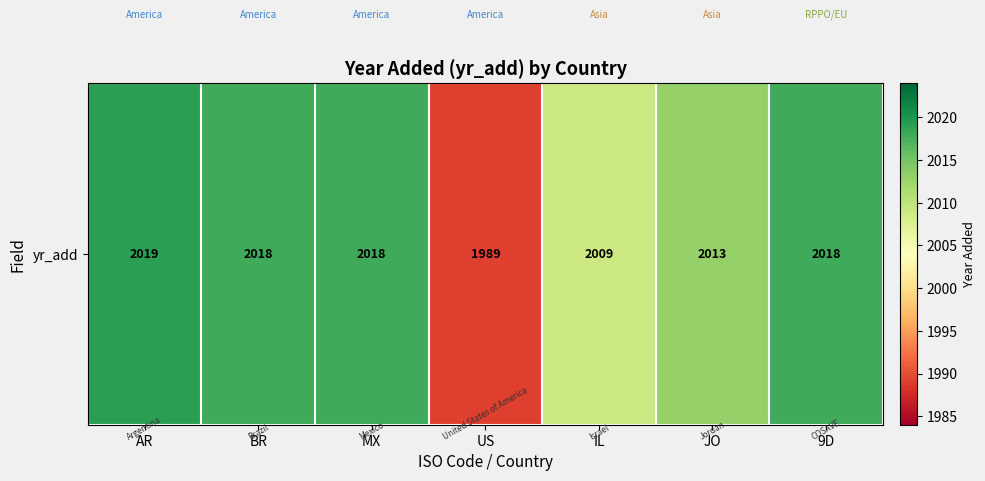

Reading left to right, what are all the values shown in this chart?

AR=2019	BR=2018	MX=2018	US=1989	IL=2009	JO=2013	9D=2018